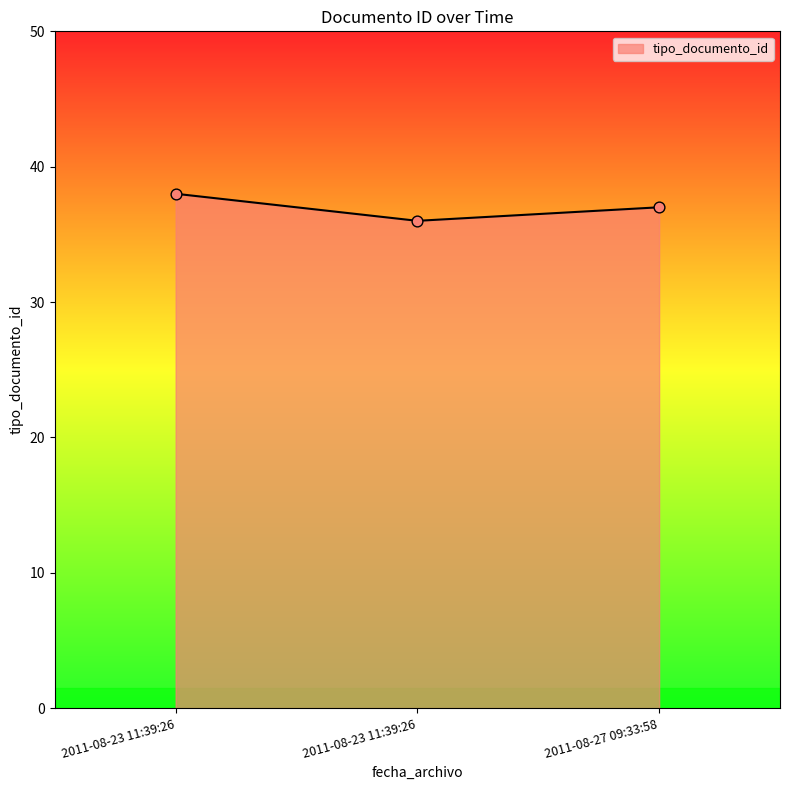

What is the ratio of the value at 2011-08-23 11:39:26 to the value at 2011-08-27 09:33:58?

1.0